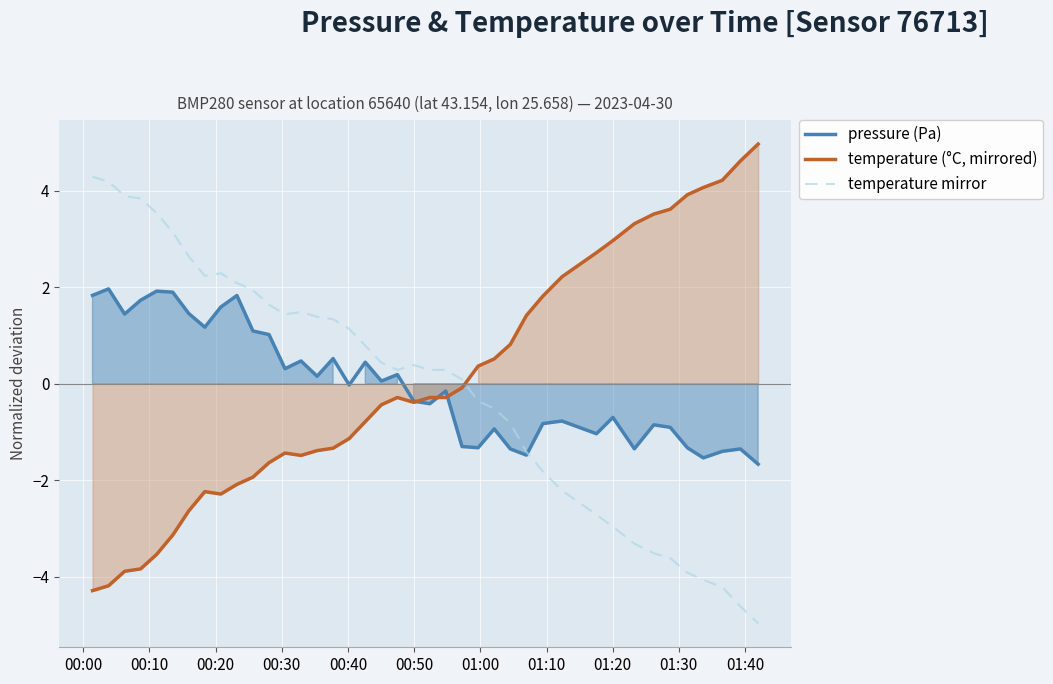

Which series ends up on top after the final intersection of pressure (Pa) and temperature mirror?

pressure (Pa)